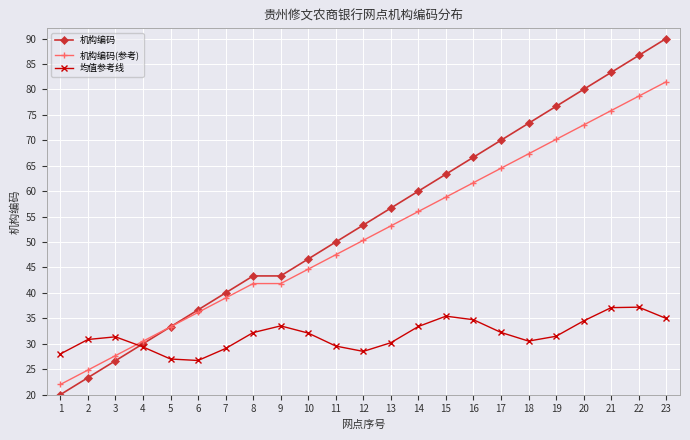

True or false: 机构编码(参考) has a value of 47.5 at 11.

True